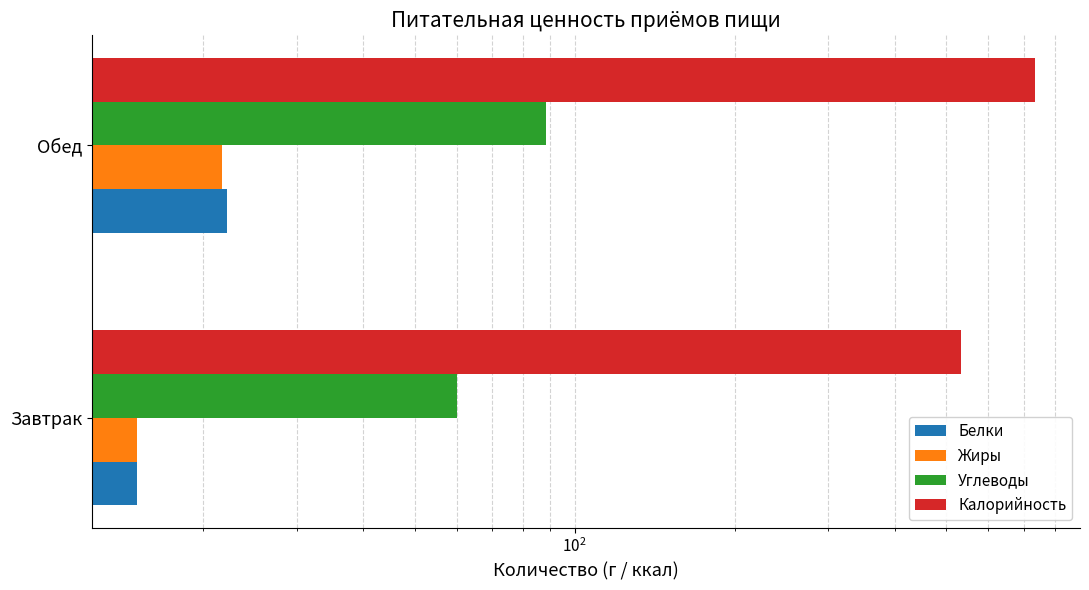

Rank the series at Обед from lowest to highest value.

Жиры, Белки, Углеводы, Калорийность